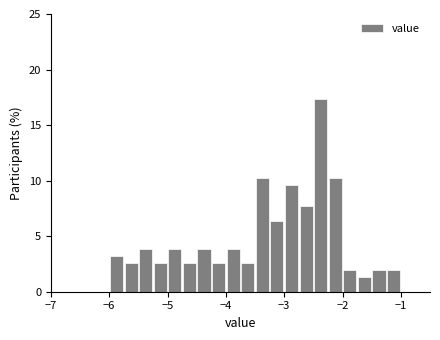

Around what value on the x-axis is the tallest bar? Give the approximate position of its centre, as read against the axis.

-2.4